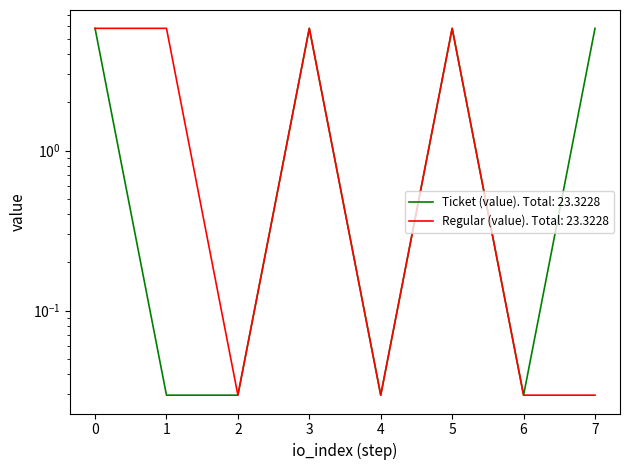

List the labels in order of Regular (value) value, largest first.

0, 1, 3, 5, 2, 4, 6, 7